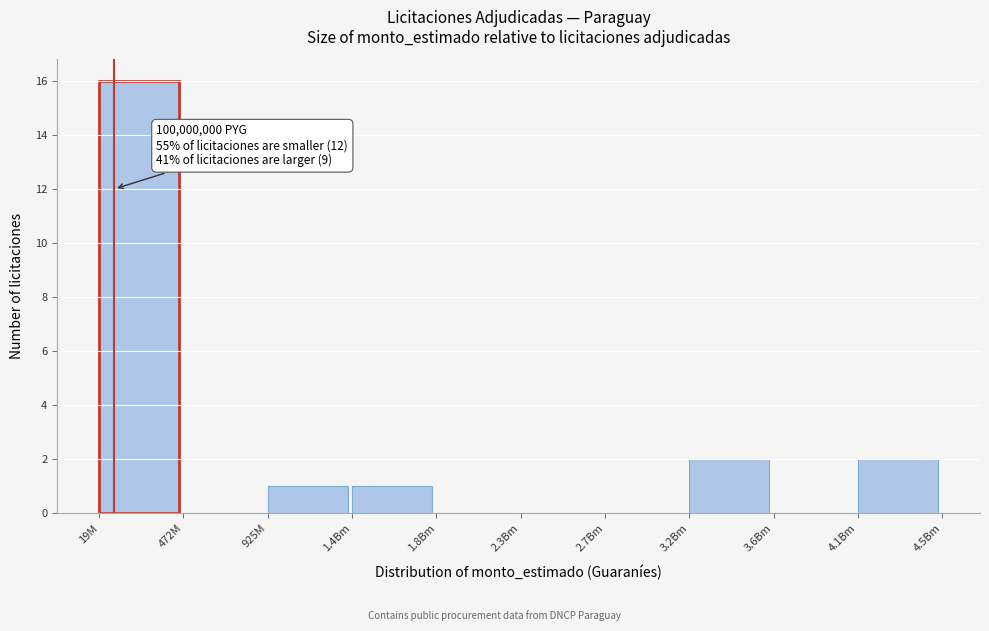

Reading left to right, transcribe all the data shown in this chart.

19M=16	472M=0	925M=1	1.4Bm=1	1.8Bm=0	2.3Bm=0	2.7Bm=0	3.2Bm=2	3.6Bm=0	4.1Bm=2